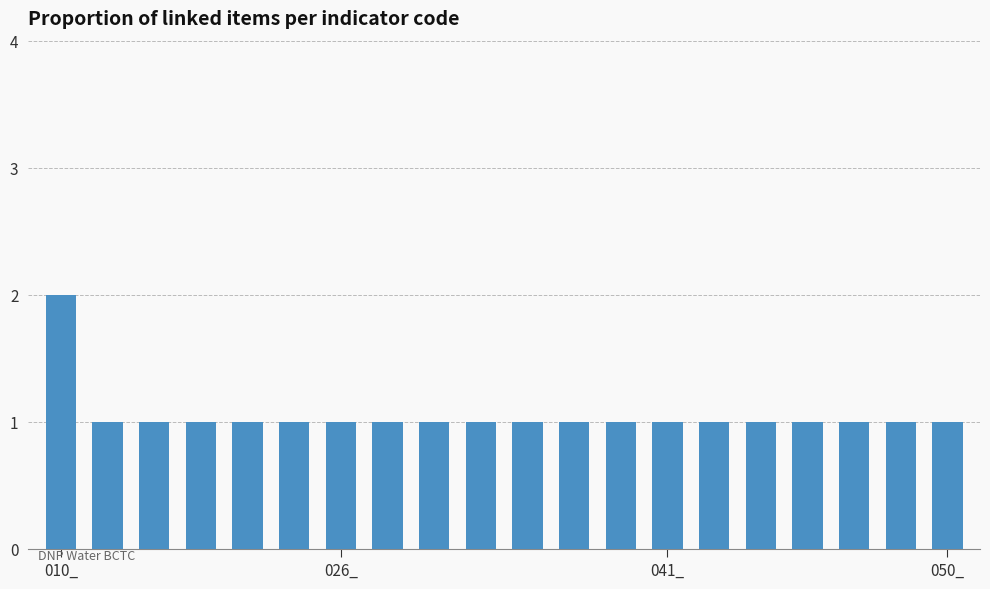

How many bars are there in total?

20